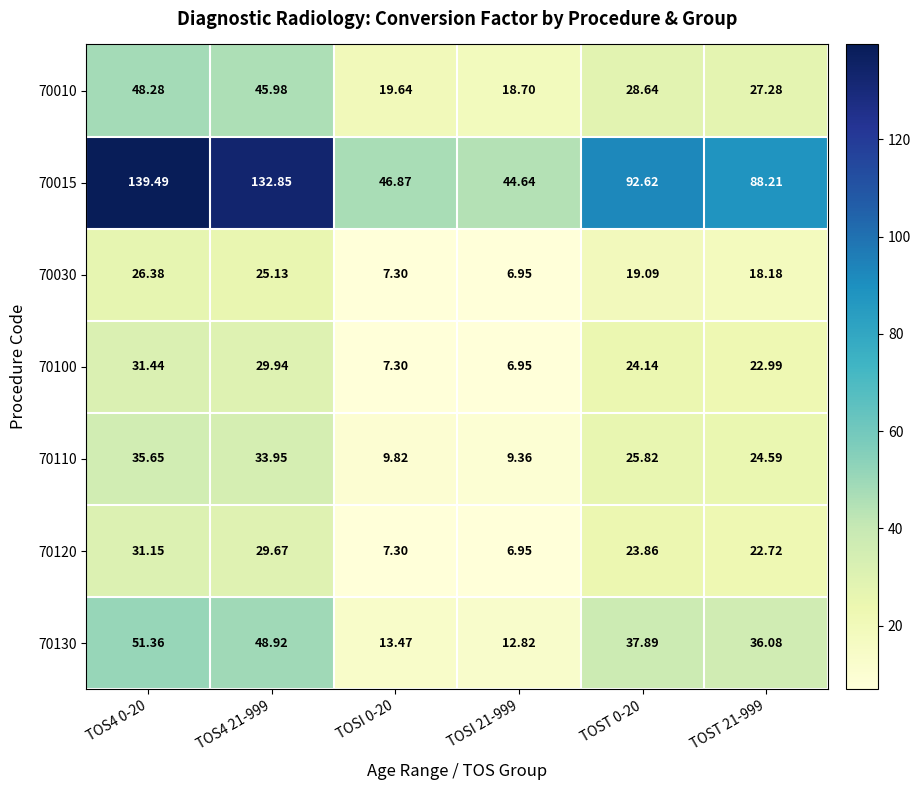

At which category is the sum across all series the highest?

TOS4 0-20